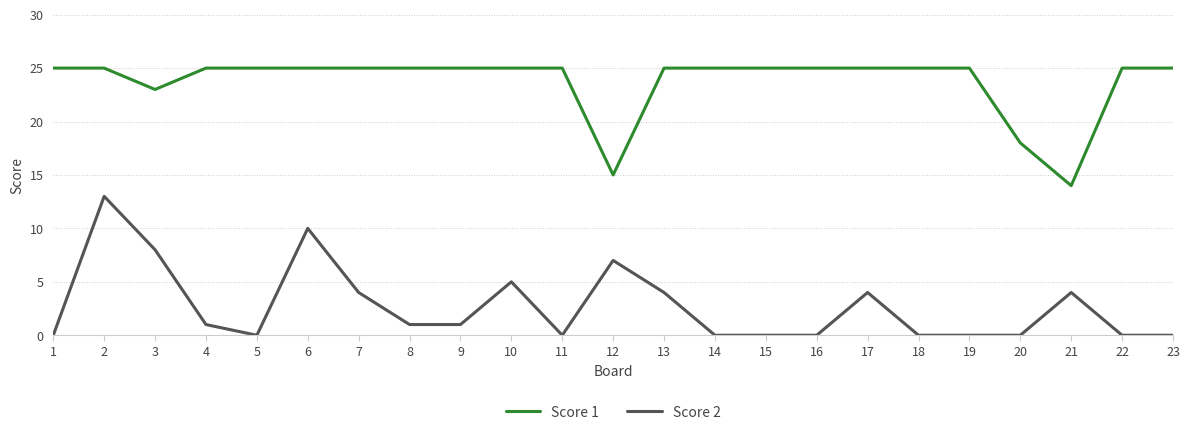

Is the value of Score 2 at 14 greater than the value of Score 1 at 1?

No